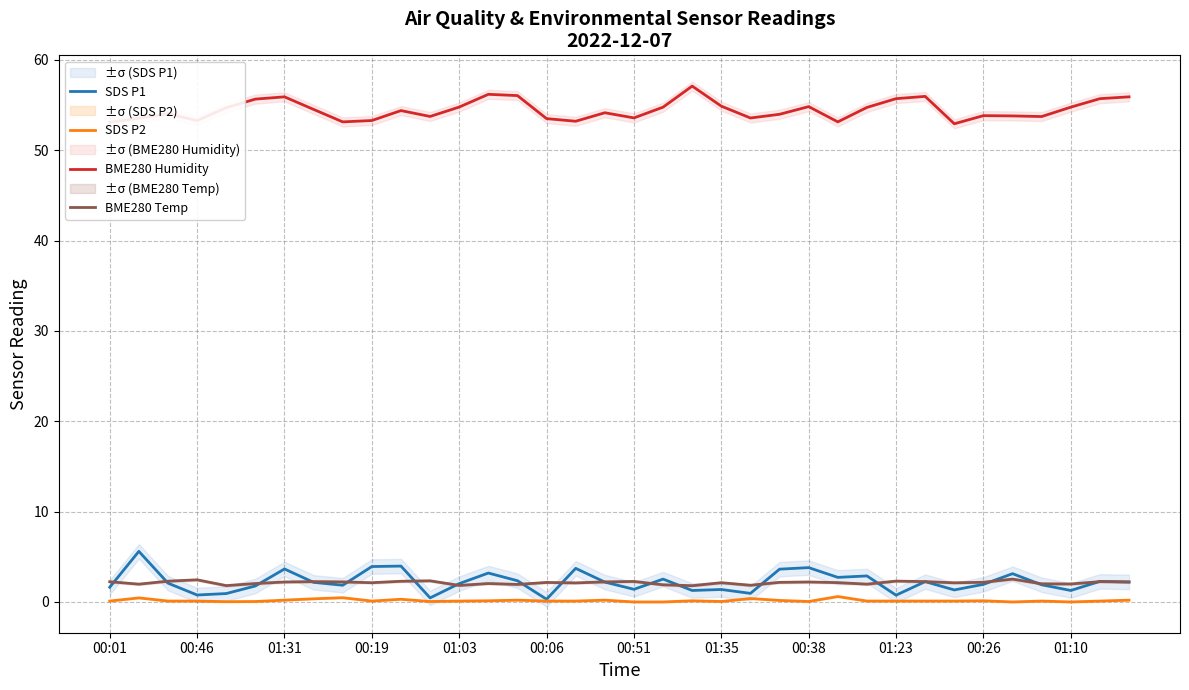

What is the average value of the BME280 Humidity series?

54.4